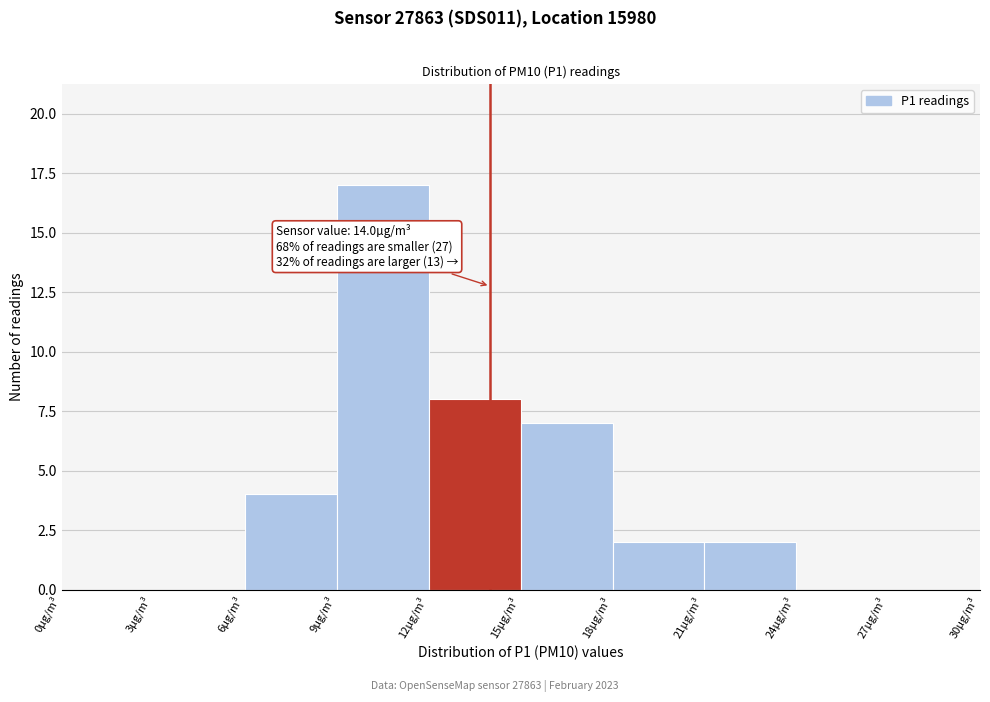

Over which range of the x-axis is the bar tallest?

9 to 12